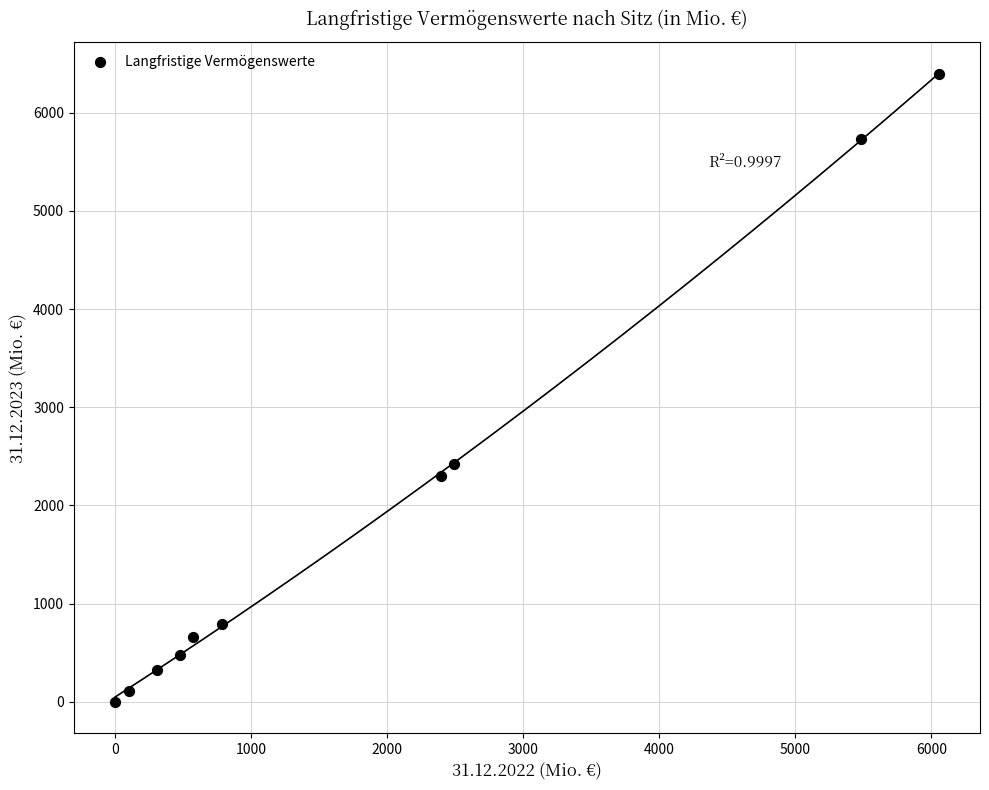

What Y value in the scatter plot is closest to 3196?

2418.4